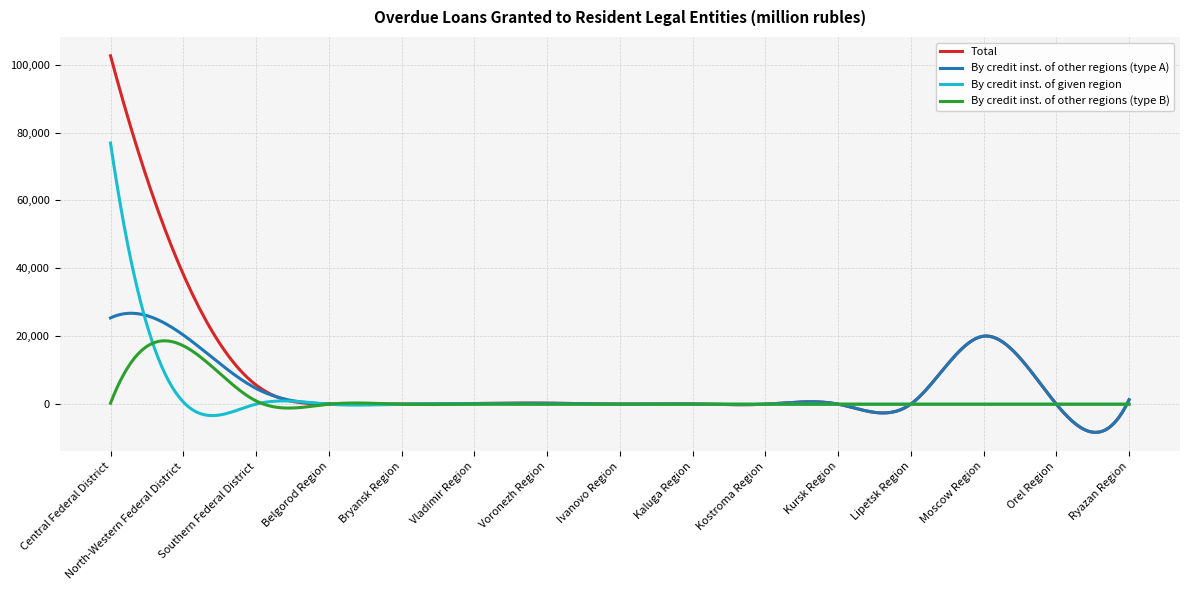

Which series has the largest range (max minus min)?

Total